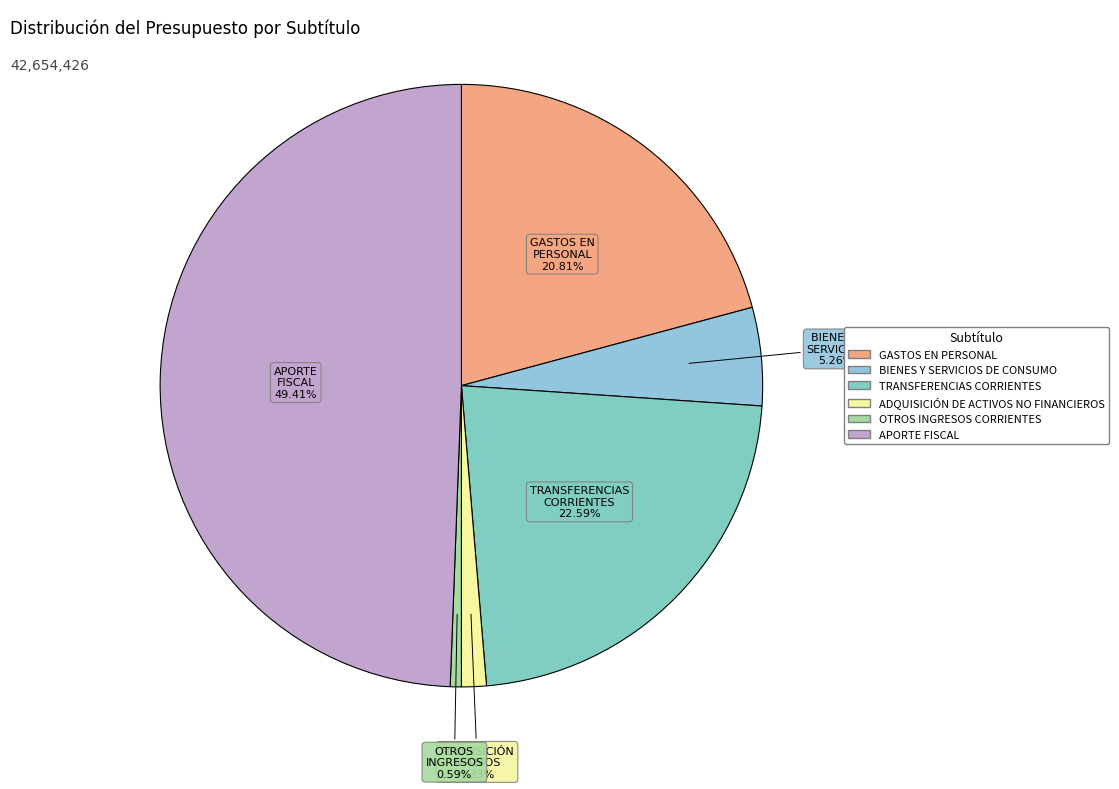

Which slice is the largest?

APORTE FISCAL